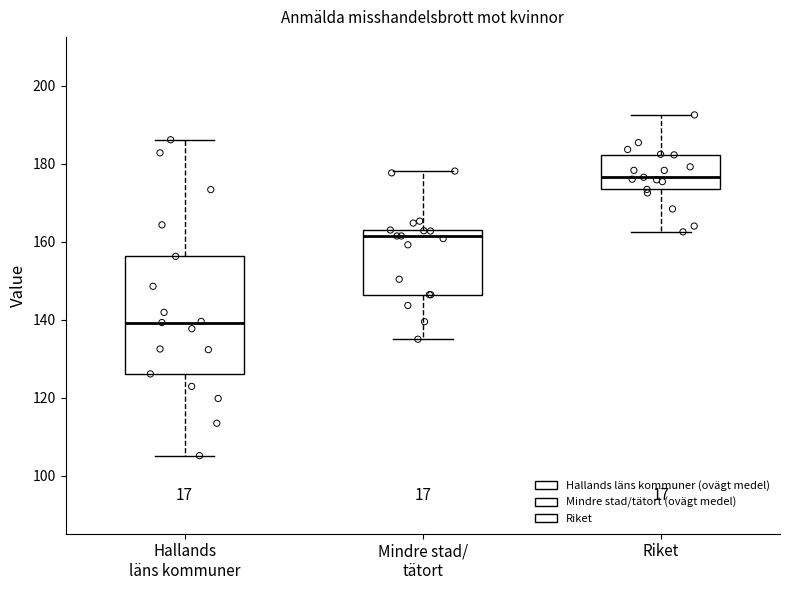

Reading left to right, transcribe this box plot: for each box, give where its median line is, the range the box spans, and where its two whiskers end, as read against the y-axis. The values are not printed on the chart, so give them approximately, as read against the axis.

Hallands läns kommuner: median 140, box 126 to 156, whiskers 106 to 186
Mindre stad/ tätort: median 162, box 146 to 164, whiskers 136 to 178
Riket: median 176, box 174 to 182, whiskers 162 to 192